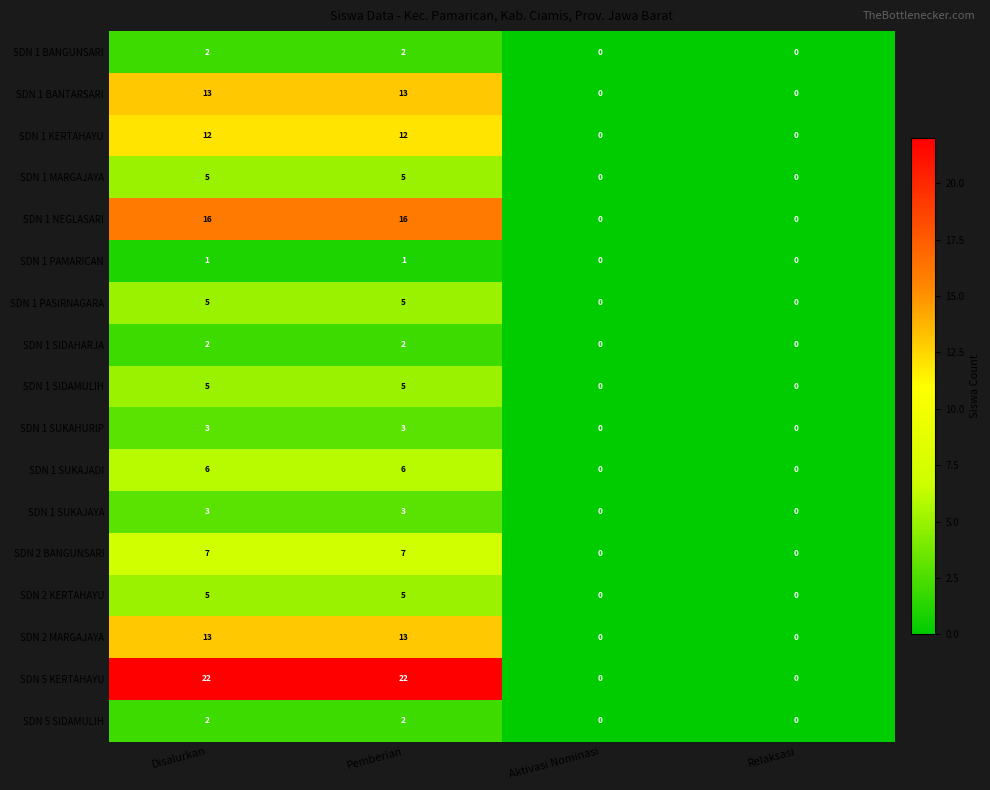

Count the SDN 1 SIDAMULIH values in the range 0 to 5.

4